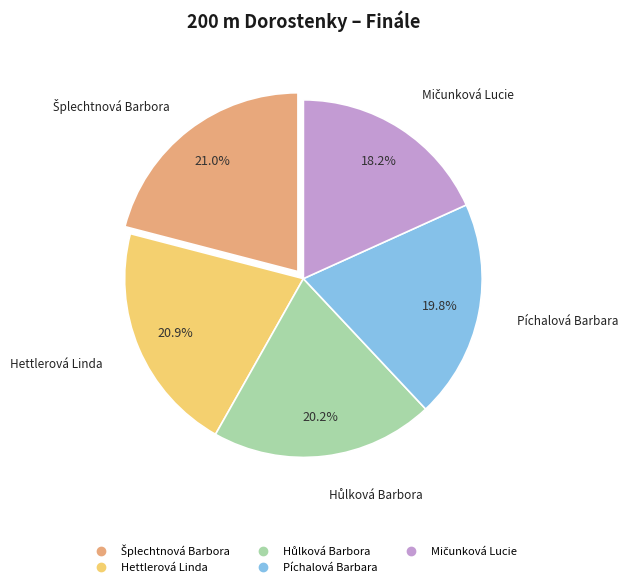

Does any single category account for the majority?

No